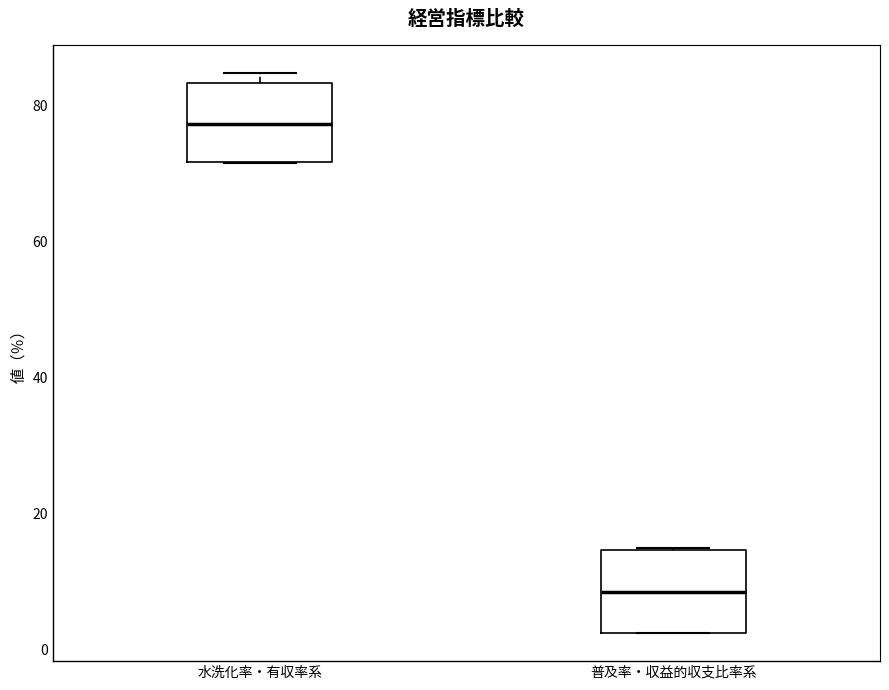

Reading left to right, read every box against the y-axis: the position of its median line, the range the box covers, and the ends of its whiskers. The values are not printed on the chart, so give them approximately, as read against the axis.

水洗化率・有収率系: median 78, box 72 to 84, whiskers 72 to 84 (just above the box's upper edge)
普及率・収益的収支比率系: median 8, box 2 to 14, whiskers 2 to 14